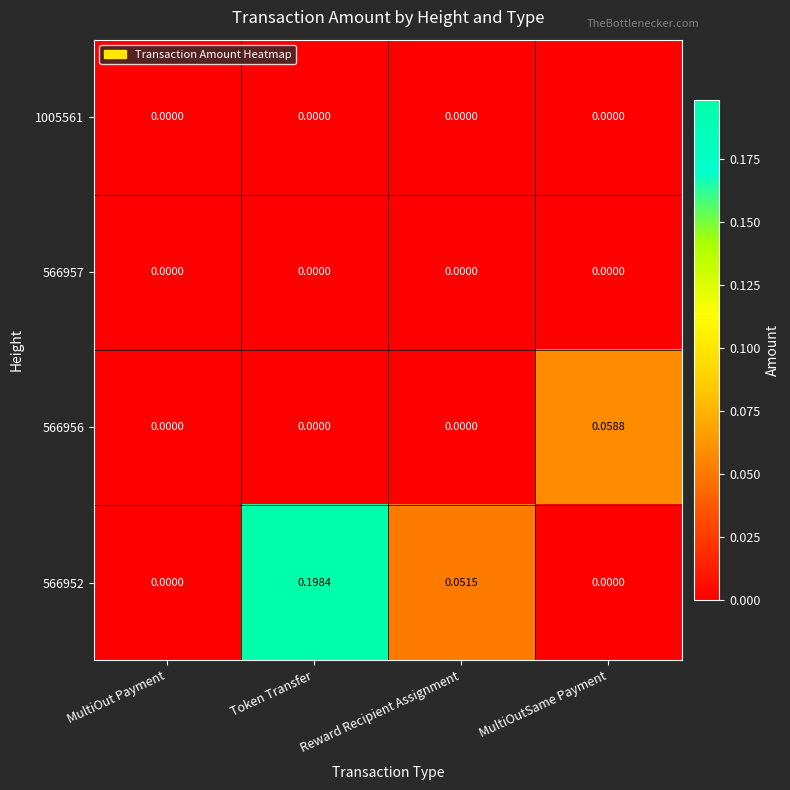

Which label corresponds to the largest value in the chart?

Token Transfer